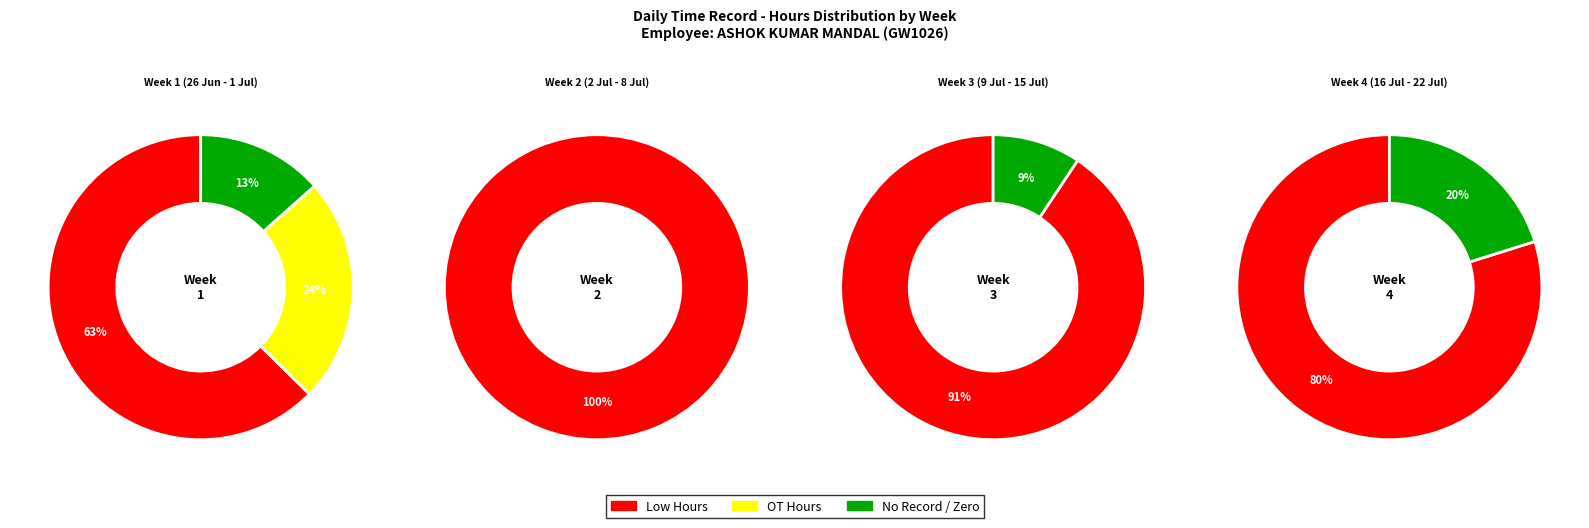

Which series has the widest spread of values?

Low